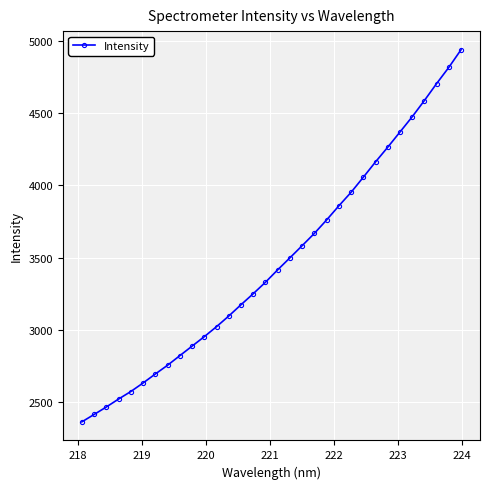

True or false: there are more than 1 points higher than both neighbors.

False